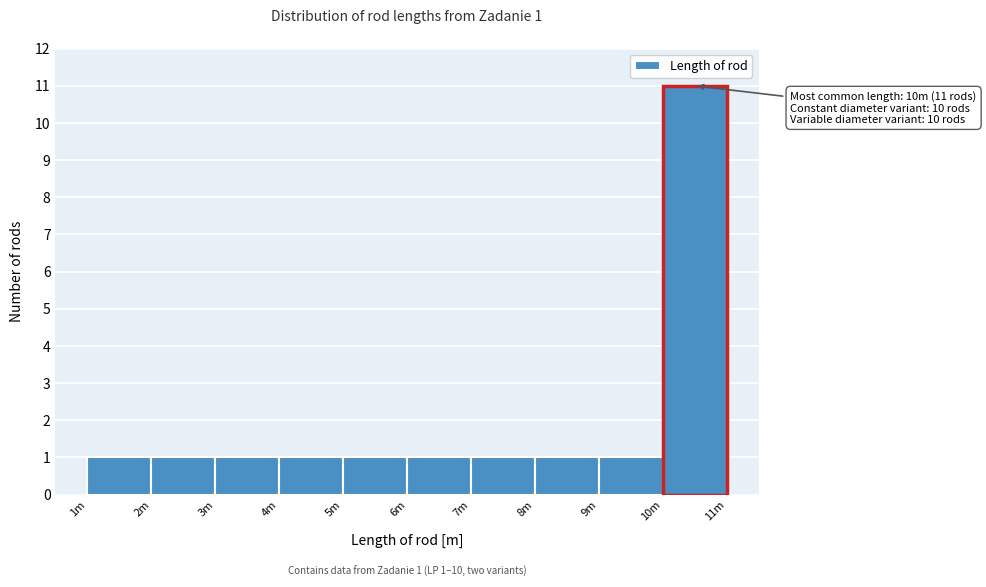

Reading left to right, list all the values displayed in this chart.

1	1	1	1	1	1	1	1	1	11